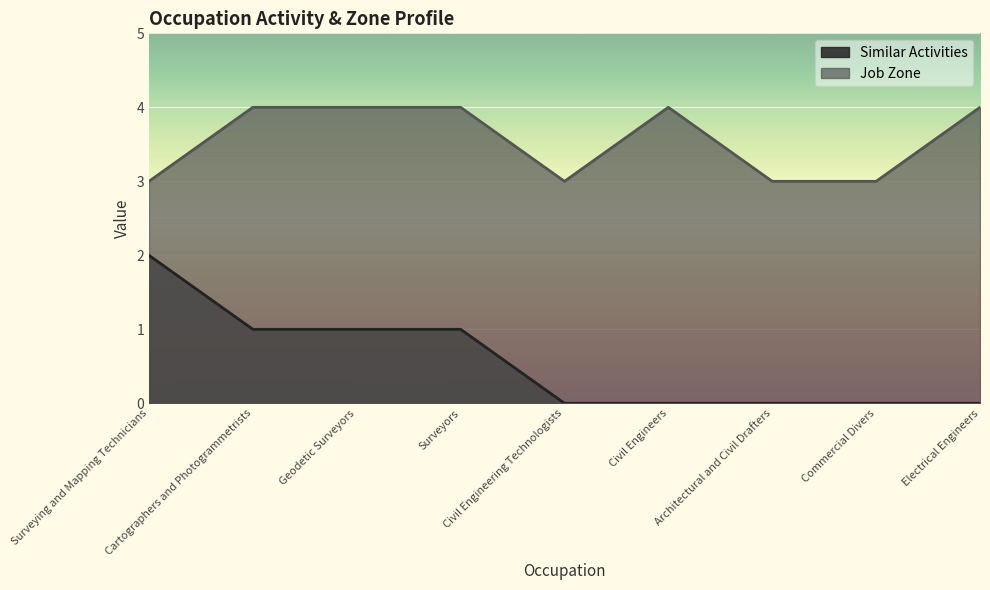

Which has a higher value, Surveying and Mapping Technicians or Civil Engineering Technologists?

Surveying and Mapping Technicians